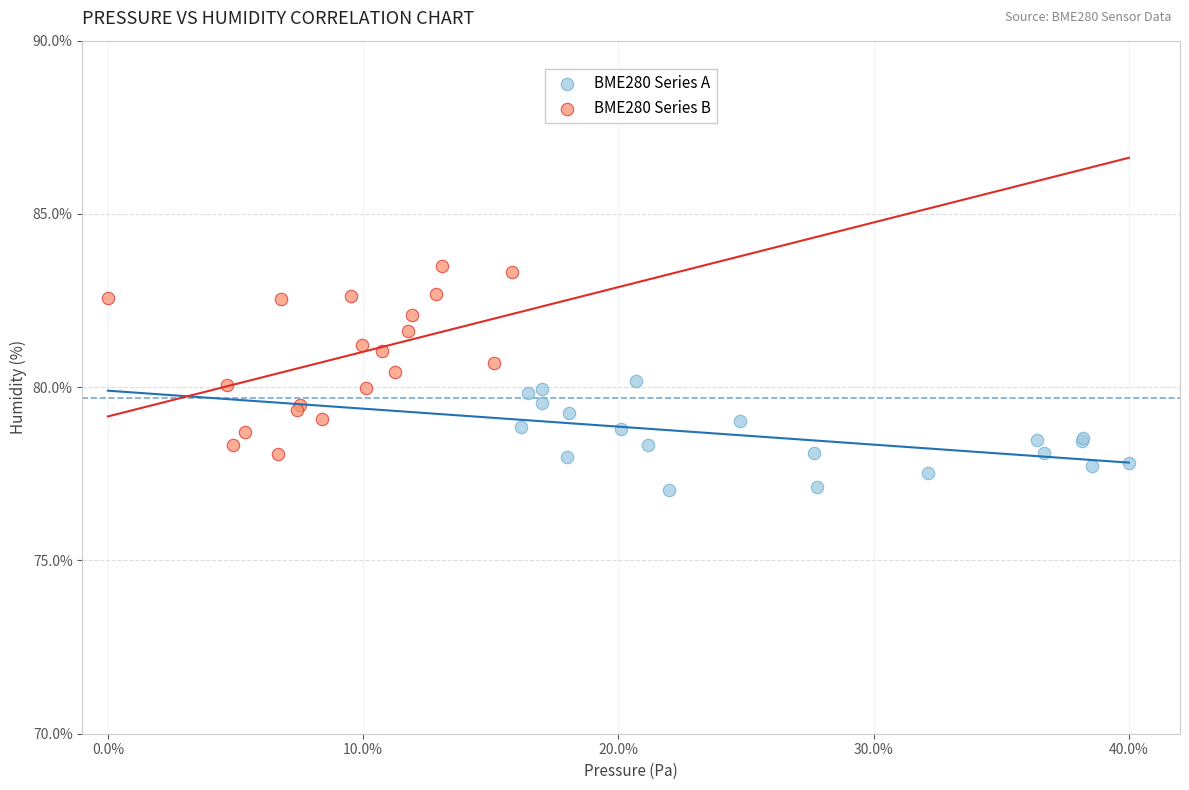

Which series reaches the maximum Y coordinate?

BME280 Series B